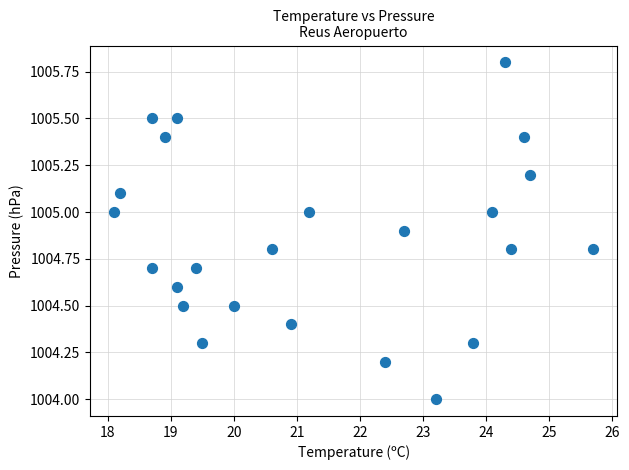

What is the range of X values (max minus min)?

7.6